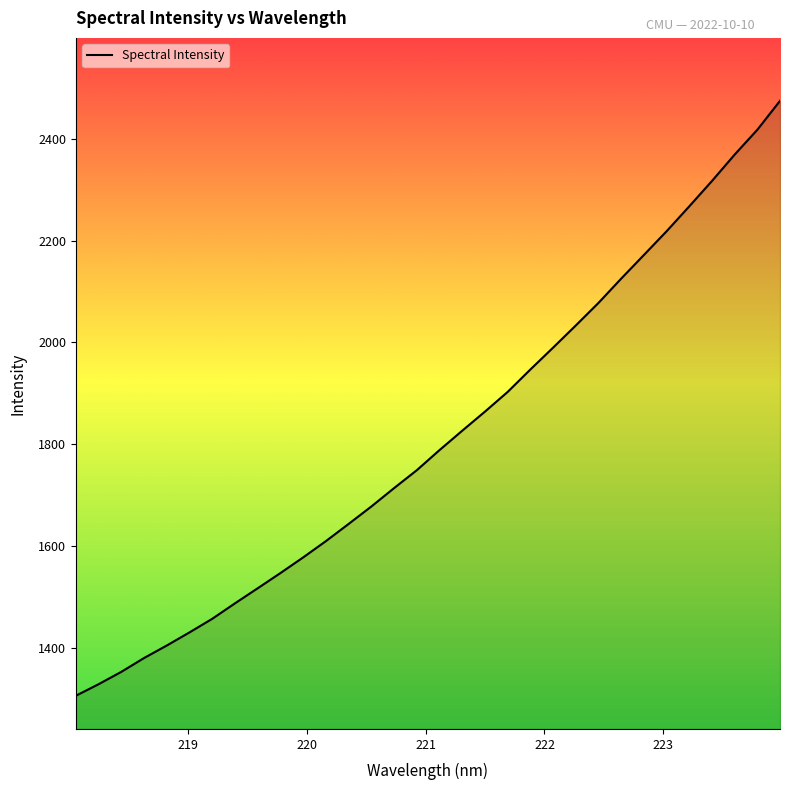

Count the number of data series in this chart.

1